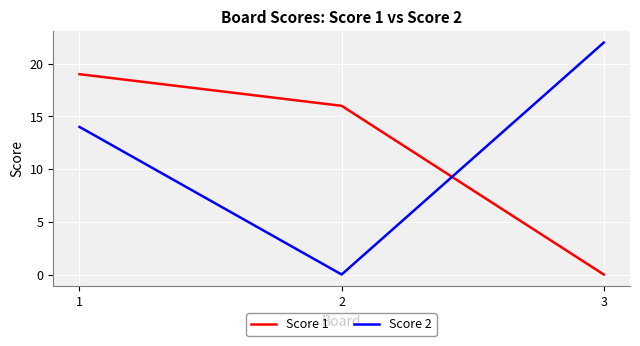

What is the average value of the Score 2 series?

12